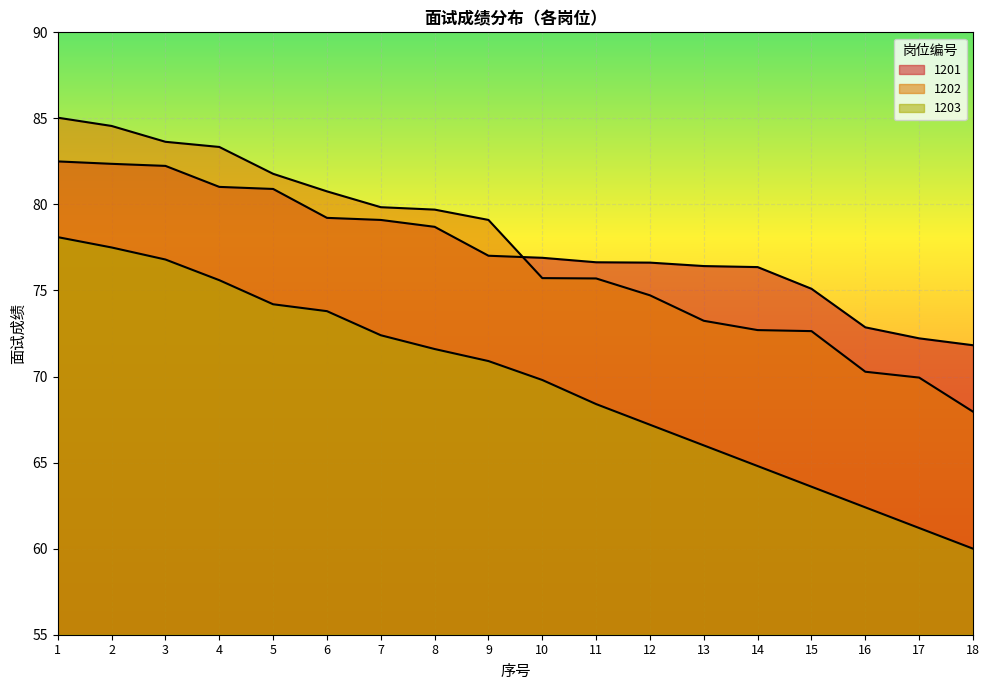

Is the value of 1203 at 18 greater than the value of 1202 at 15?

No